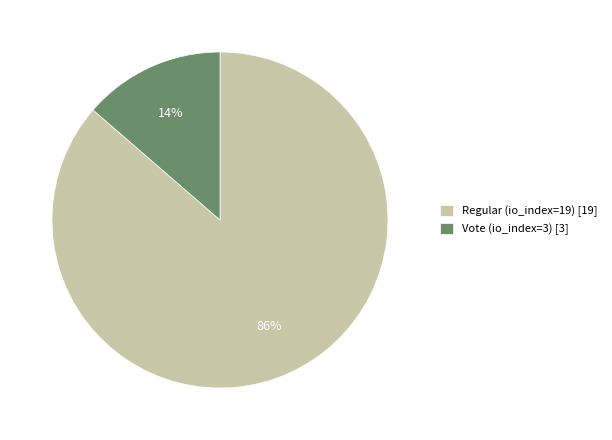

Which has a higher value, Regular (io_index=19) or Vote (io_index=3)?

Regular (io_index=19)